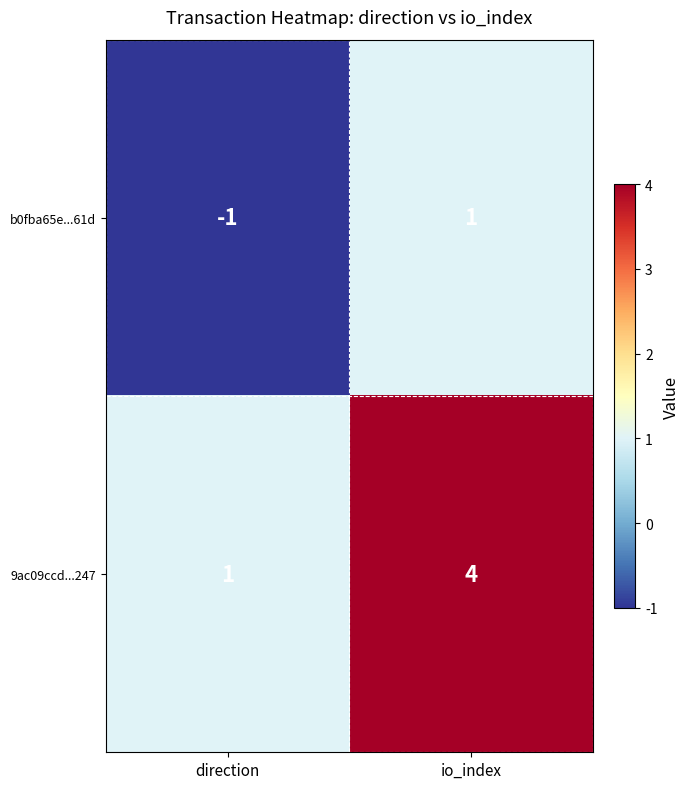

Which category has the highest value across all series?

io_index